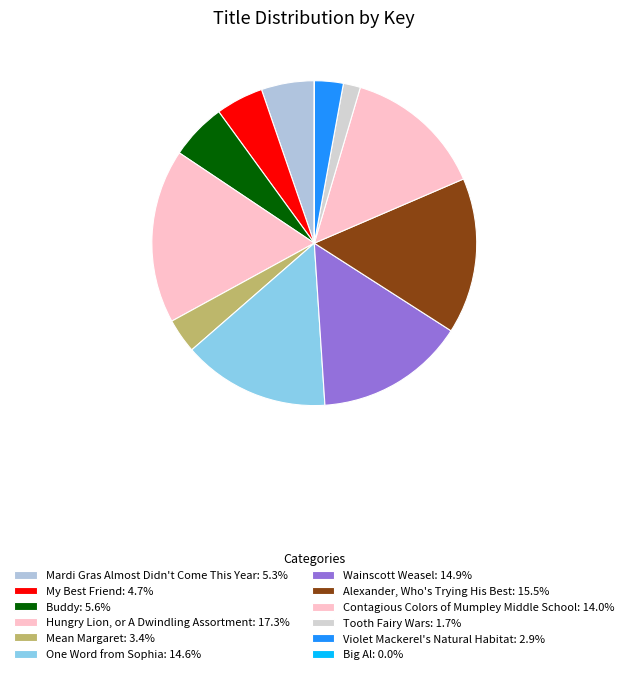

What percentage do Tooth Fairy Wars and My Best Friend together represent?

6.4%